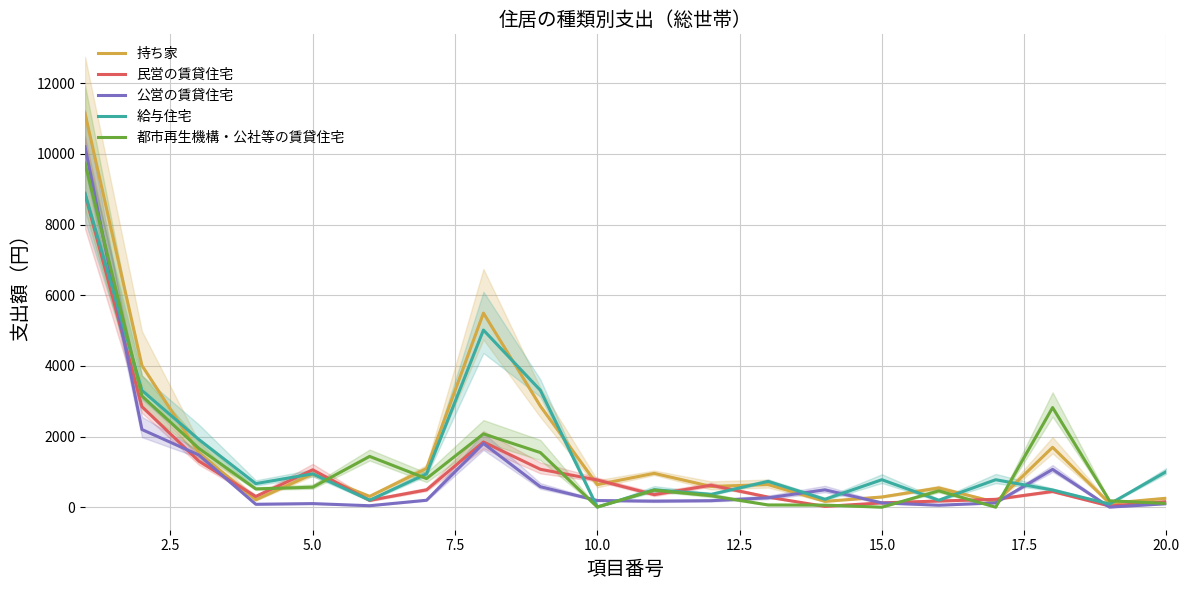

What is the maximum value for 公営の賃貸住宅?

10204